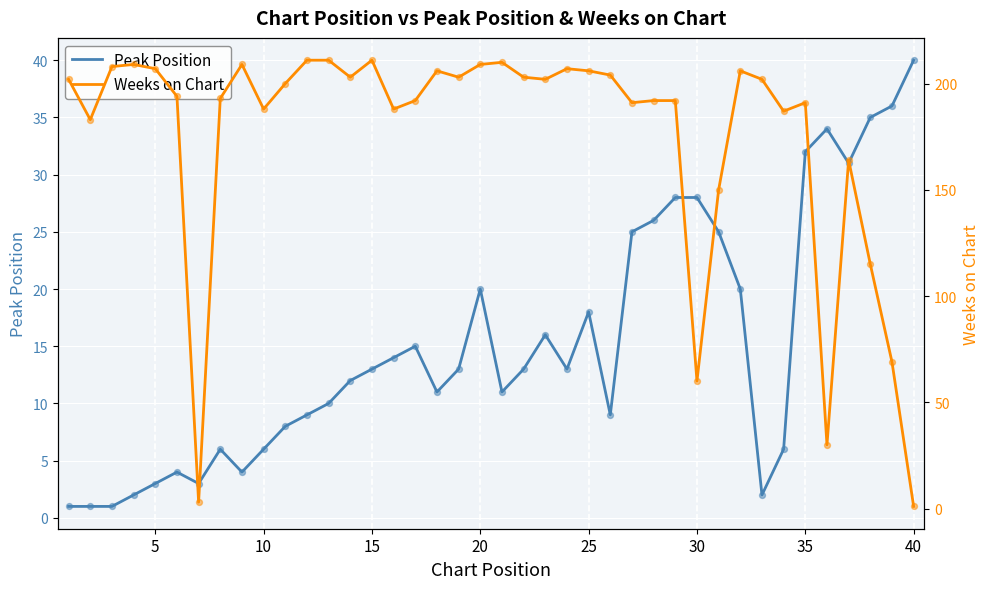

Which series has the largest total across all categories?

Weeks on Chart